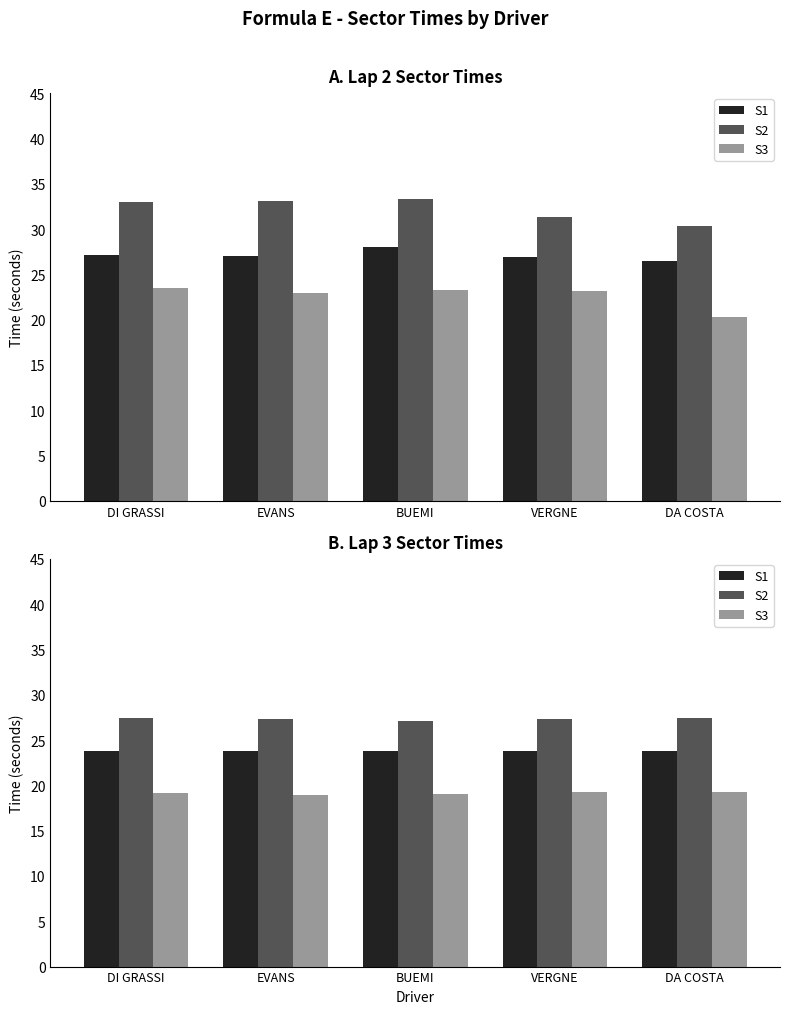

What is the value of the S1 bar at the 2nd from the left?

23.7